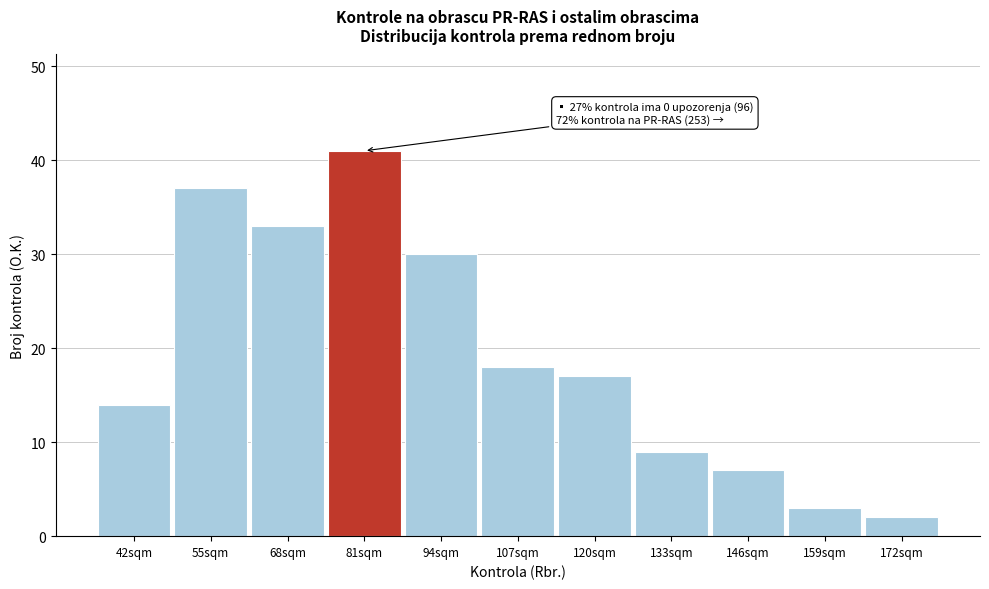

Reading left to right, list all the values displayed in this chart.

42sqm=14	55sqm=37	68sqm=33	81sqm=41	94sqm=30	107sqm=18	120sqm=17	133sqm=9	146sqm=7	159sqm=3	172sqm=2